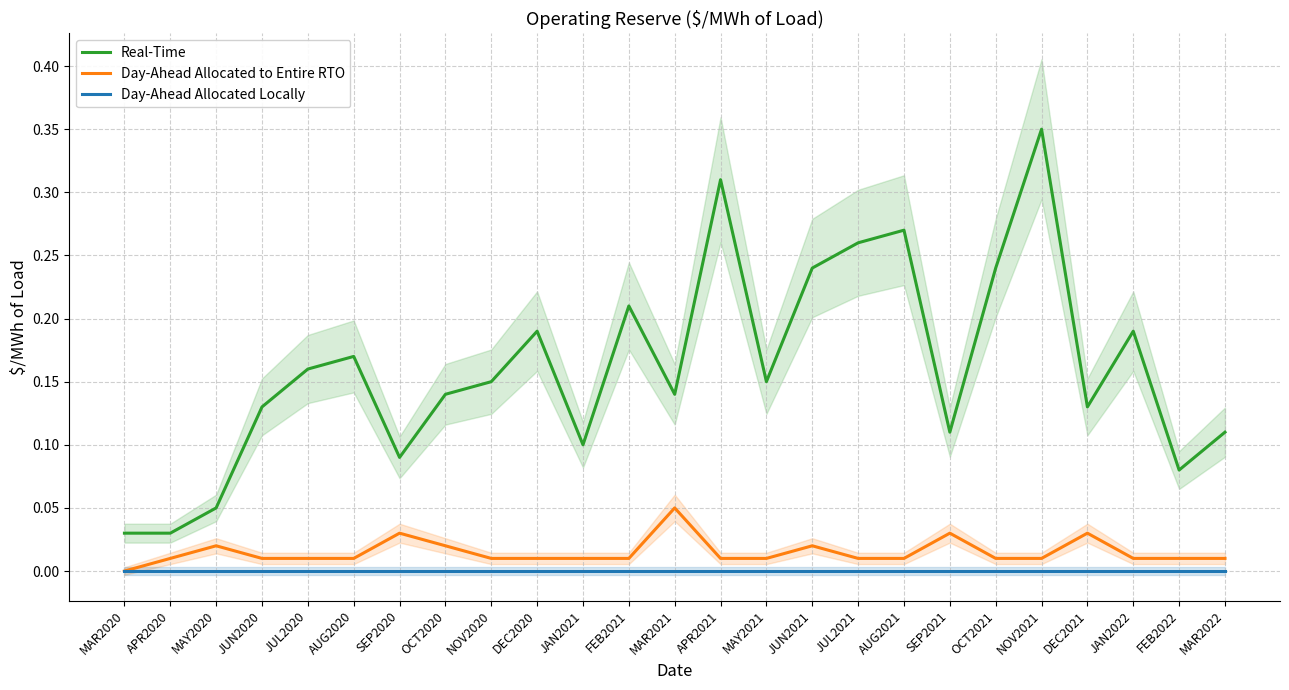

True or false: Real-Time and Day-Ahead Allocated to Entire RTO intersect in this chart.

False